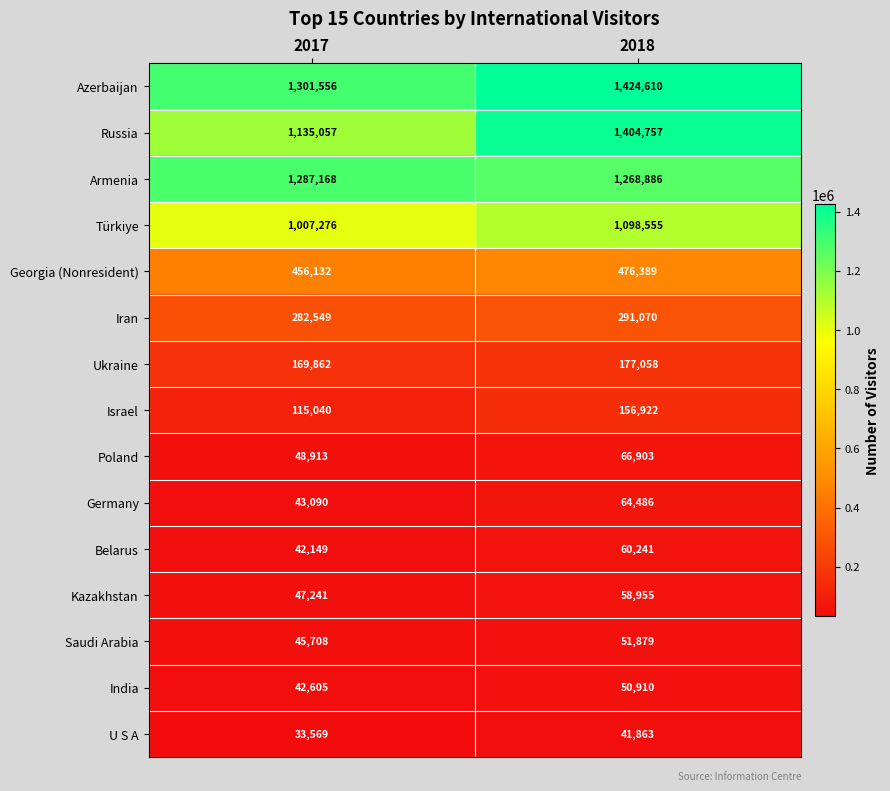

Which series has the largest total across all categories?

Azerbaijan